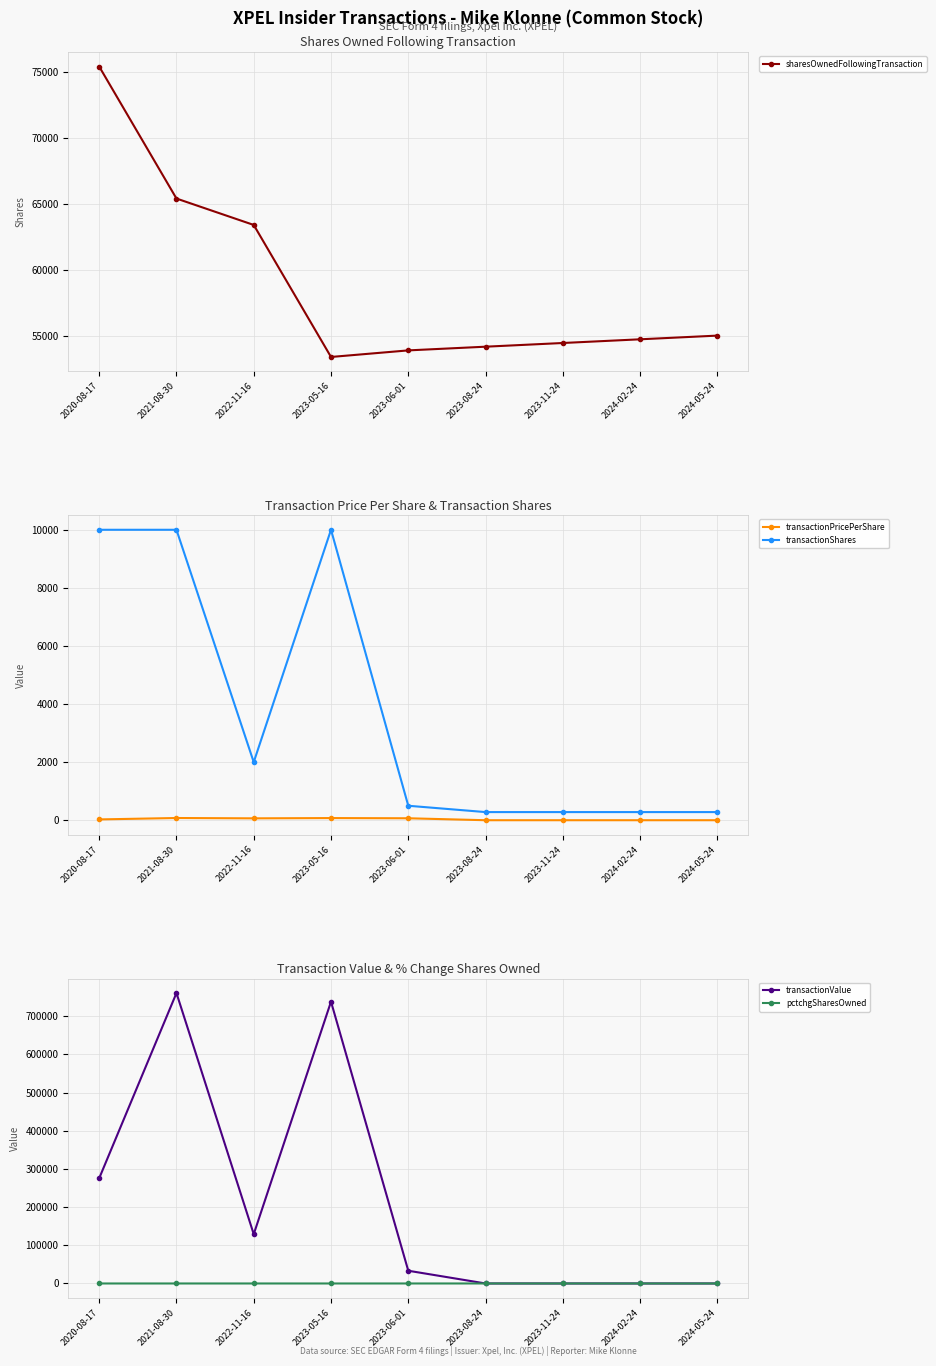

What is the label of the 5th point from the left?

2023-06-01